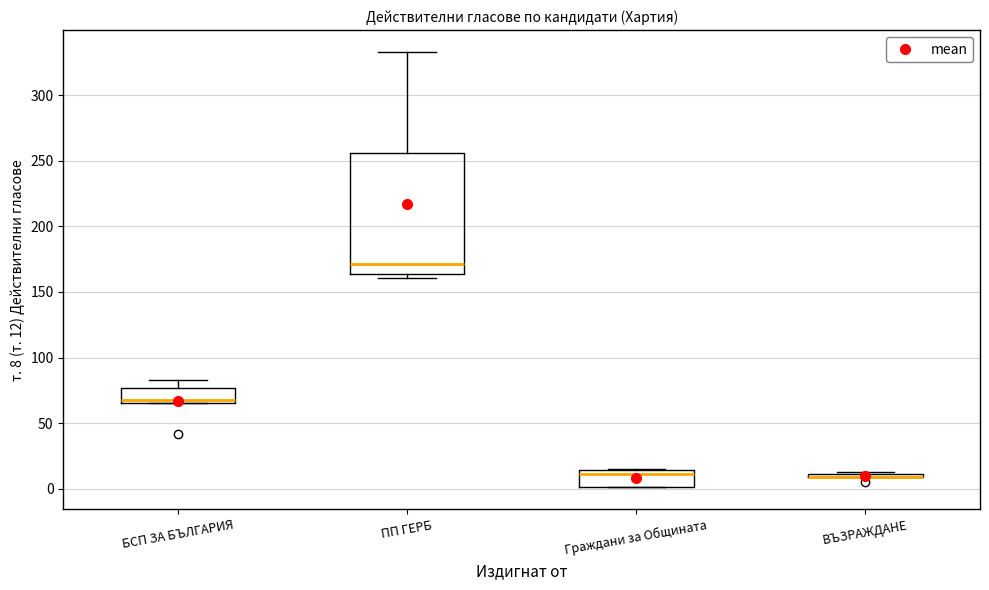

Reading left to right, transcribe this box plot: for each box, give where its median line is, the range the box spans, and where its two whiskers end, as read against the y-axis. The values are not printed on the chart, so give them approximately, as read against the axis.

БСП ЗА БЪЛГАРИЯ: median 70, box 65 to 75, whiskers 65 to 85
ПП ГЕРБ: median 170, box 165 to 255, whiskers 160 to 335
Граждани за Общината: median 10, box 0 to 15, whiskers 0 to 15
ВЪЗРАЖДАНЕ: box collapsed to a line at 10, whiskers 10 to 15